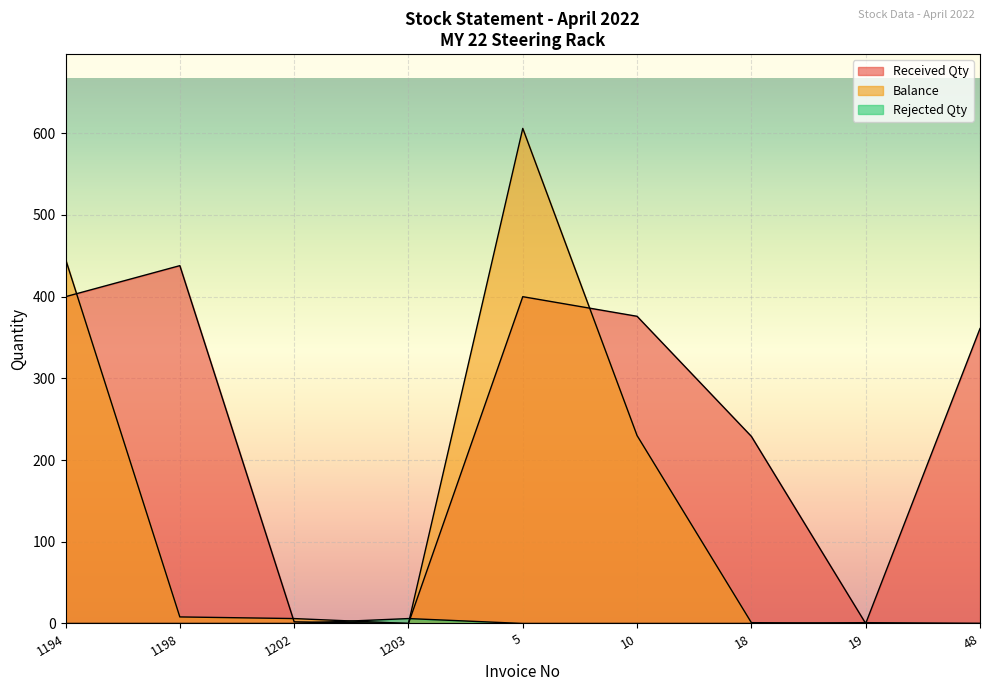

The value of Rejected Qty at 48 is -2. True or false?

False